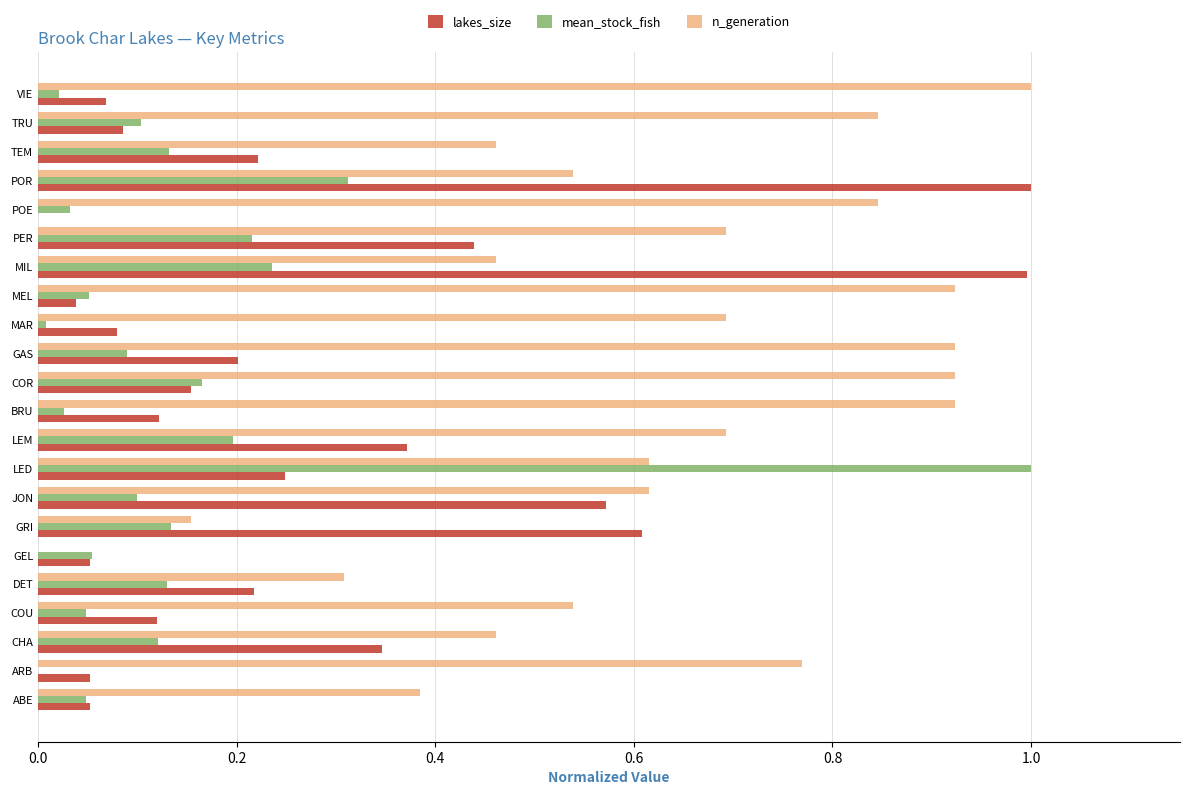

The value of lakes_size at LED is 0.2. True or false?

True